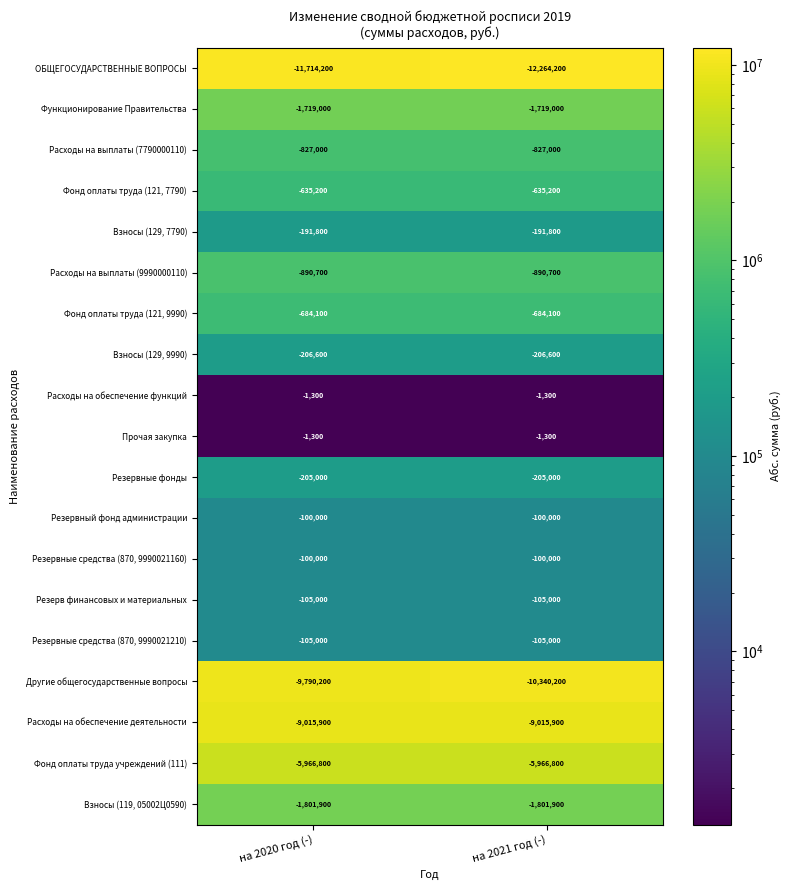

What is the difference between the highest and lowest values at на 2021 год (-)?

12262900